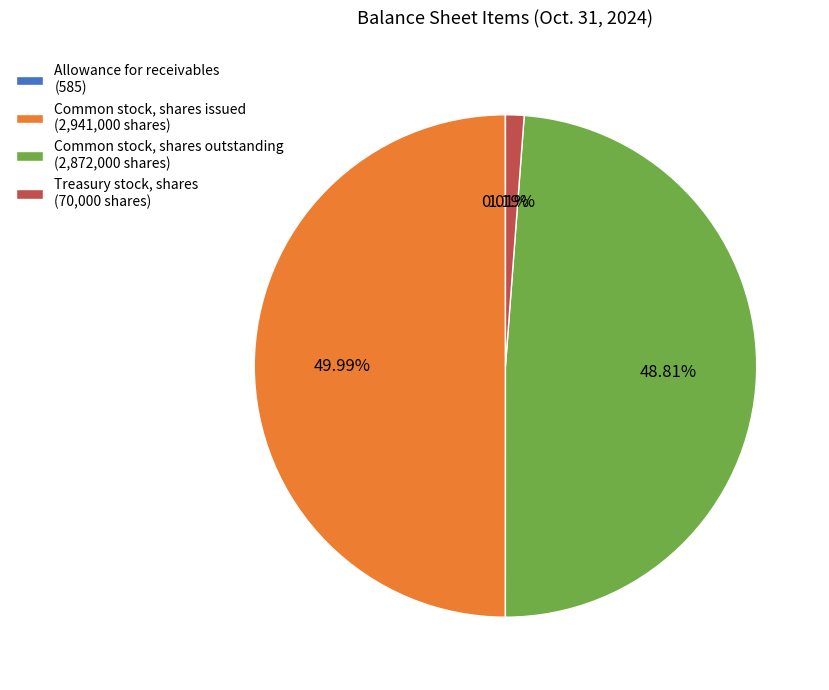

What is the ratio of the value at Common stock, shares issued (2,941,000 shares) to the value at Treasury stock, shares (70,000 shares)?

42.0